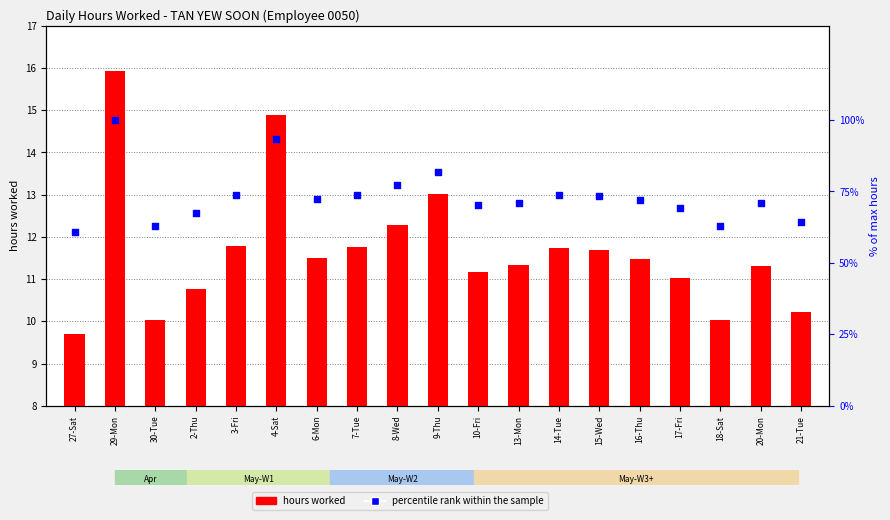

Is the value of hours worked at 3-Fri greater than the value of percentile rank within the sample at 15-Wed?

No